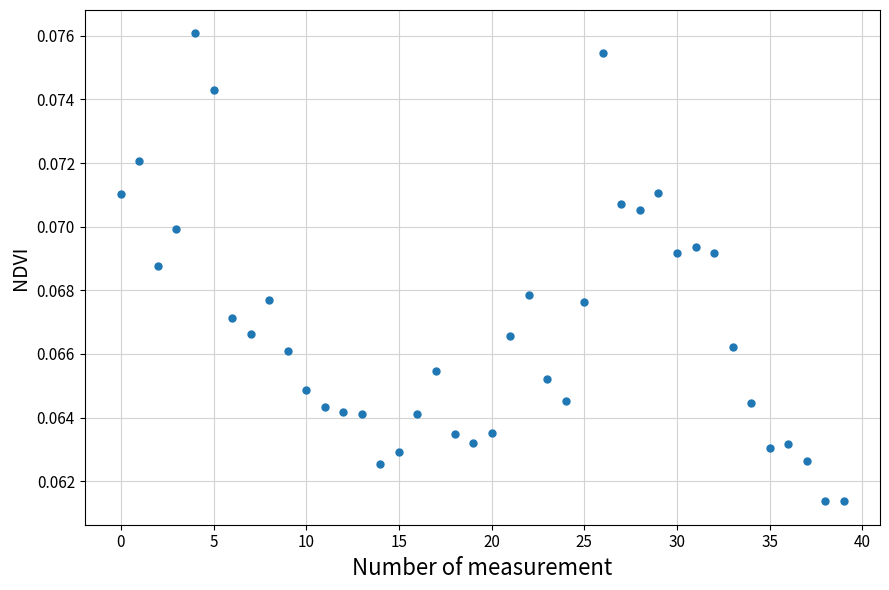

How many data points are displayed?

40